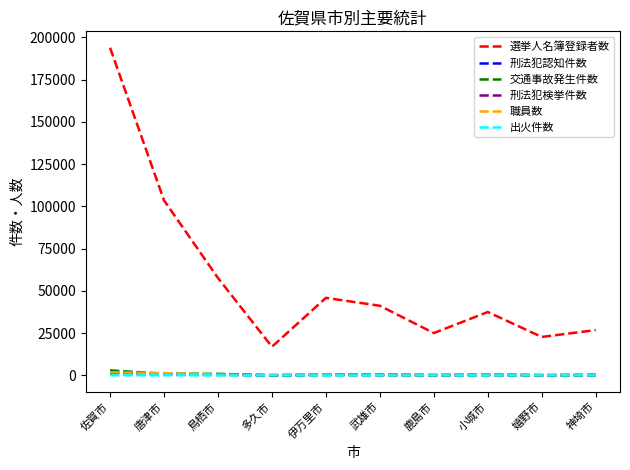

True or false: 出火件数 has a value of 13 at 小城市.

True